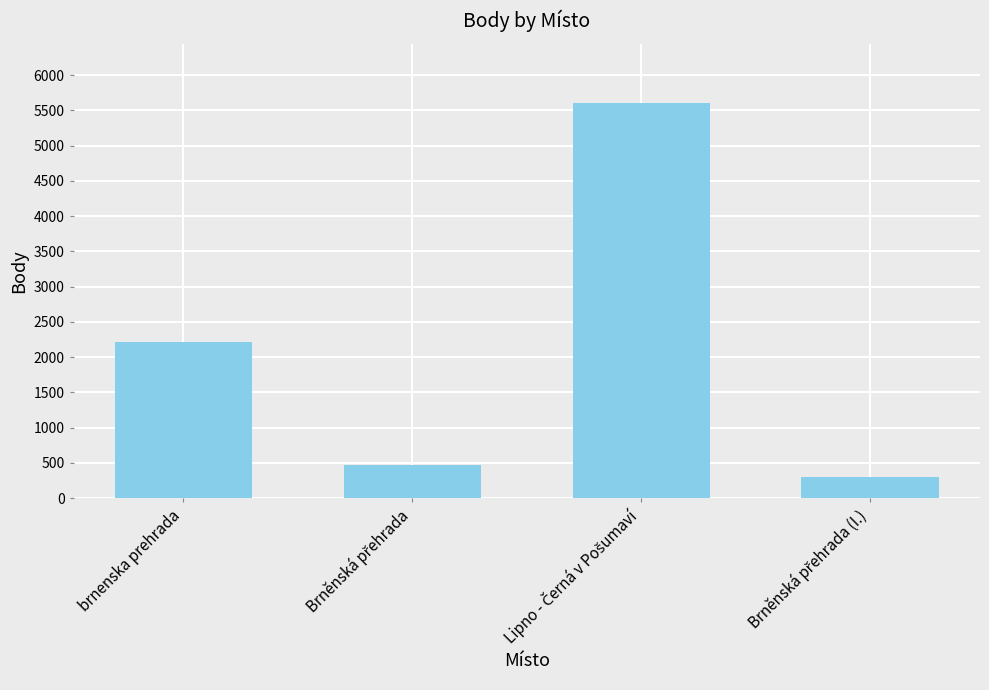

What is the smallest value displayed?

303